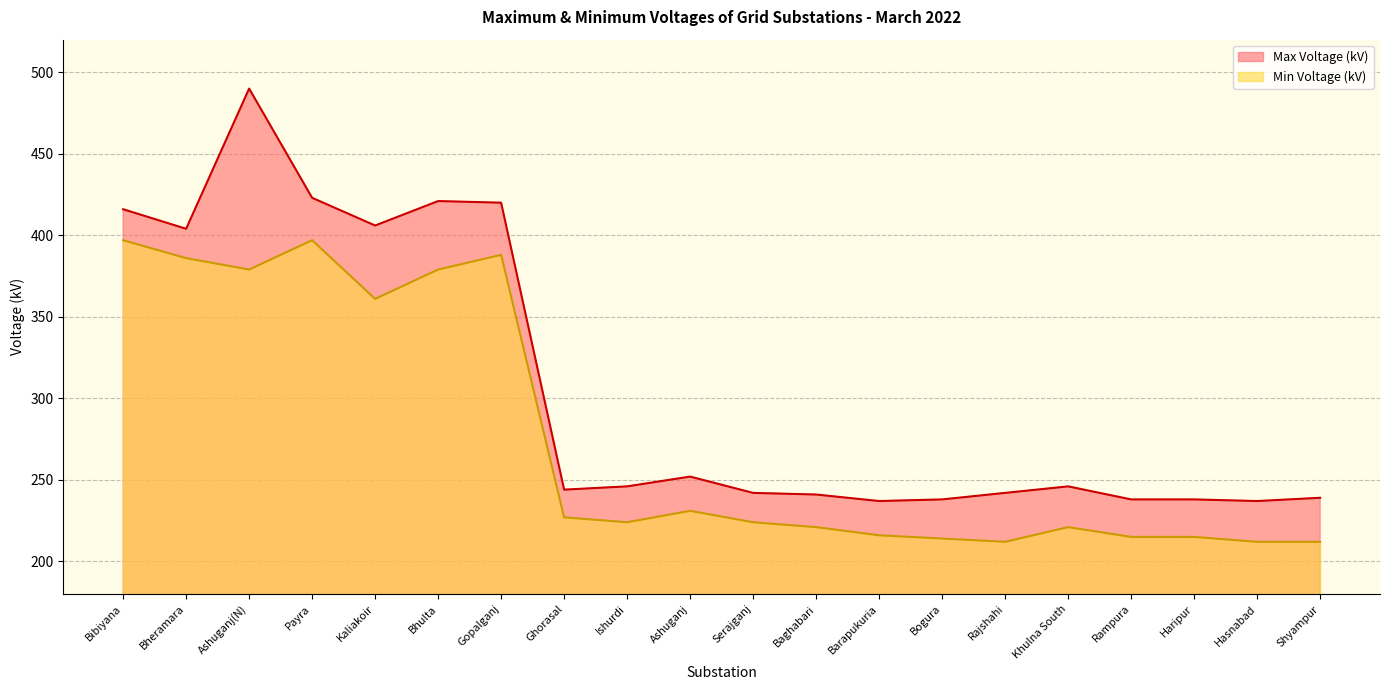

What is the approximate value of Min Voltage (kV) at Hasnabad?

212